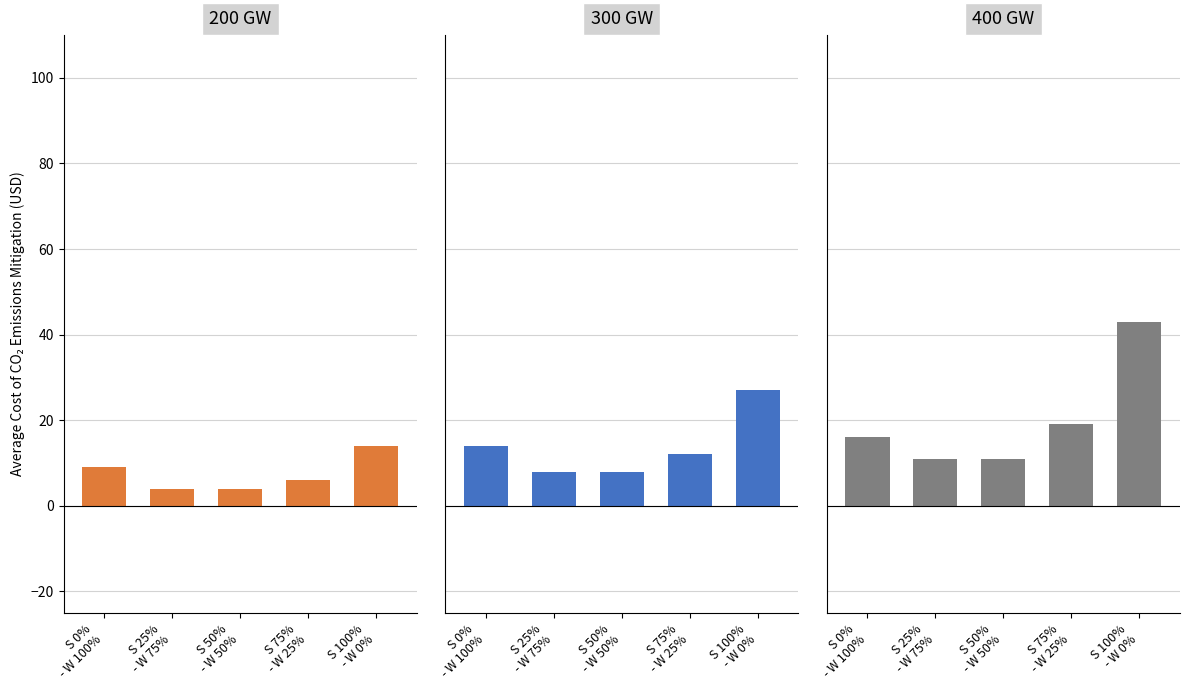

What is the label of the 5th bar from the left?

S 100%
- W 0%